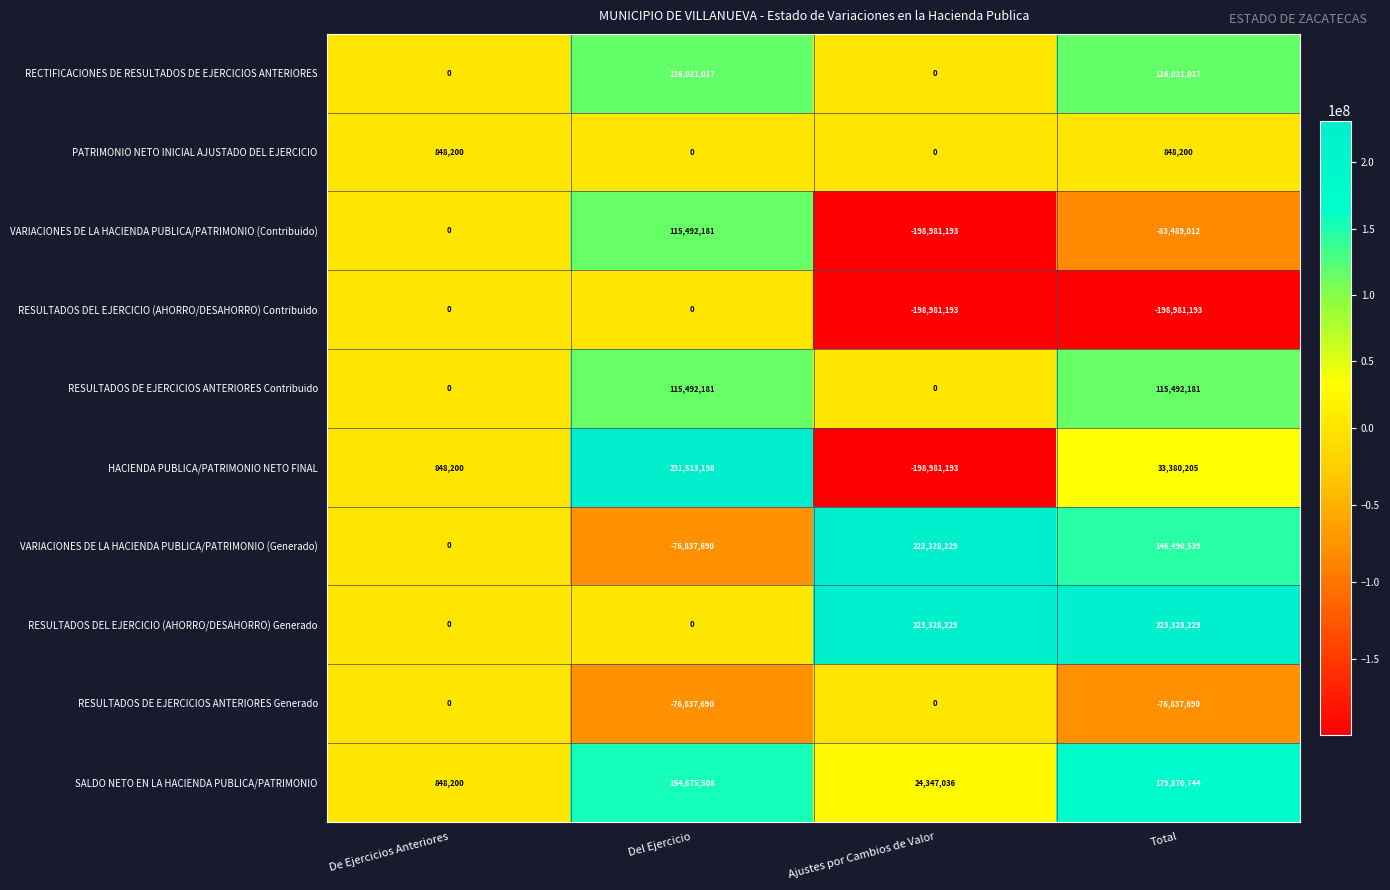

Is it true that VARIACIONES DE LA HACIENDA PUBLICA/PATRIMONIO (Contribuido) equals 207344226 at De Ejercicios Anteriores?

False